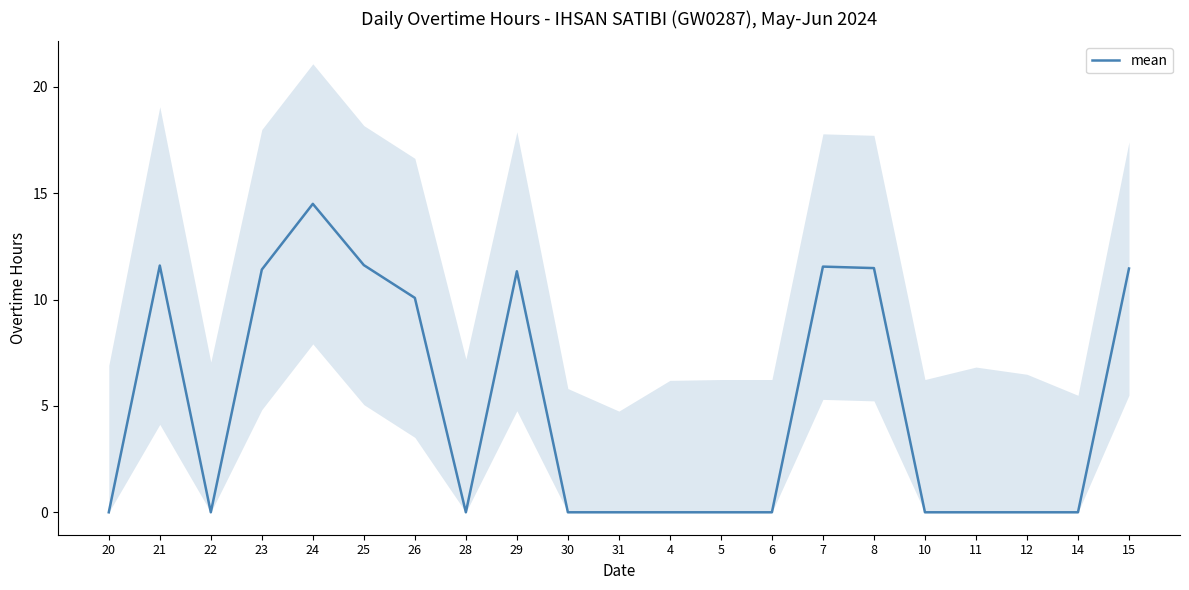

True or false: the data shows 11.5 at 8.

True